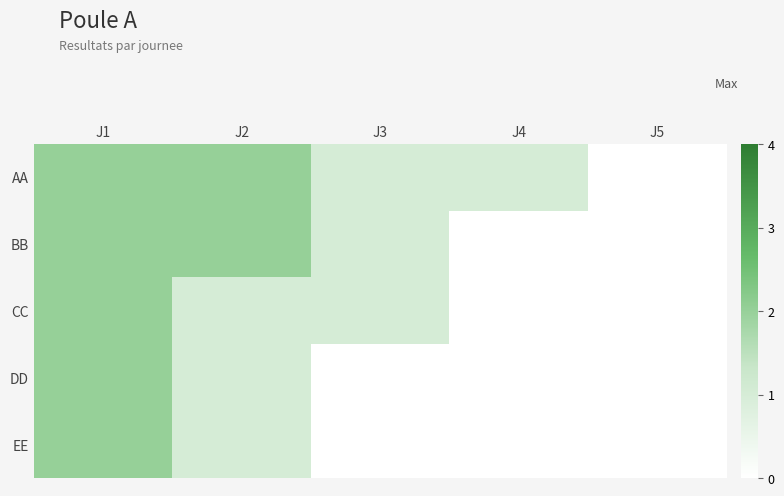

Between J1 and J2, which is larger?

J1